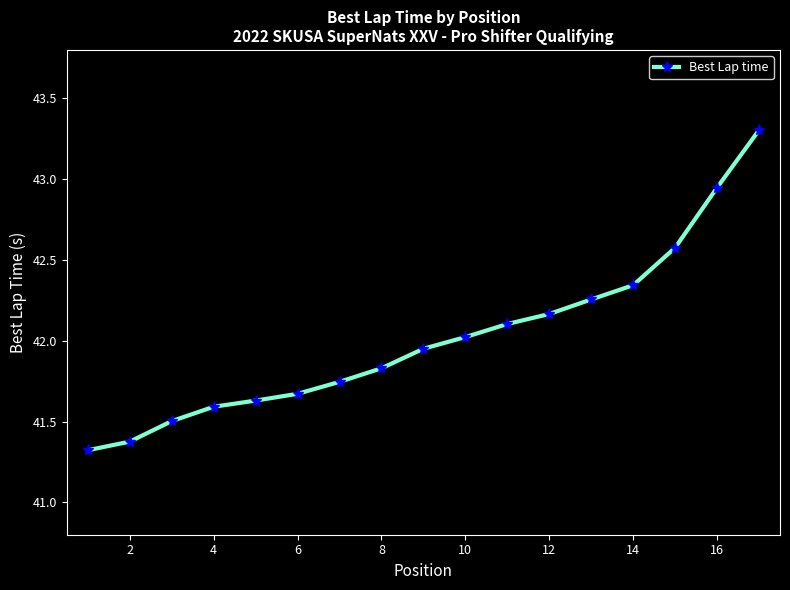

What is the value of the 2nd point from the left?

41.4